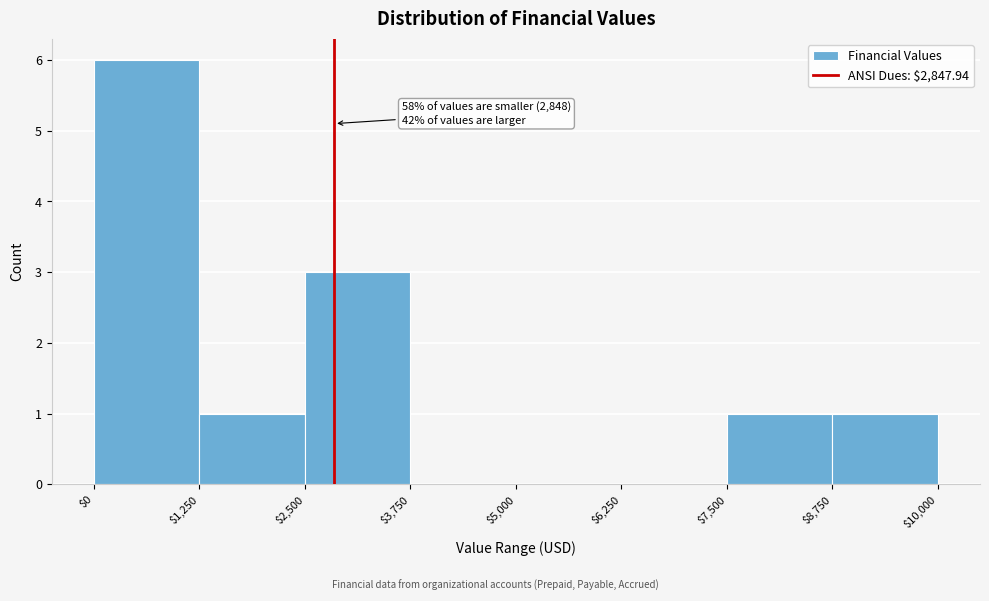

Which range on the x-axis has the tallest bar?

$0 to $1,250